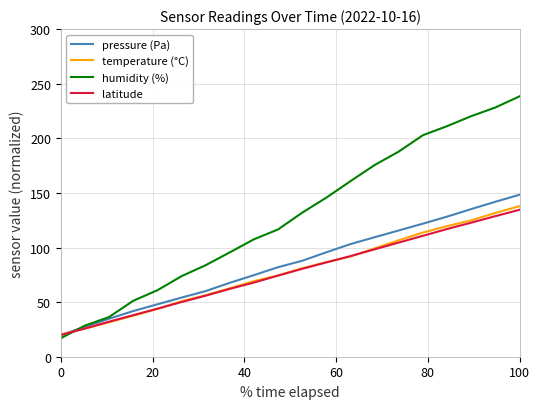

What are all the series names shown in the legend?

pressure (Pa), temperature (°C), humidity (%), latitude